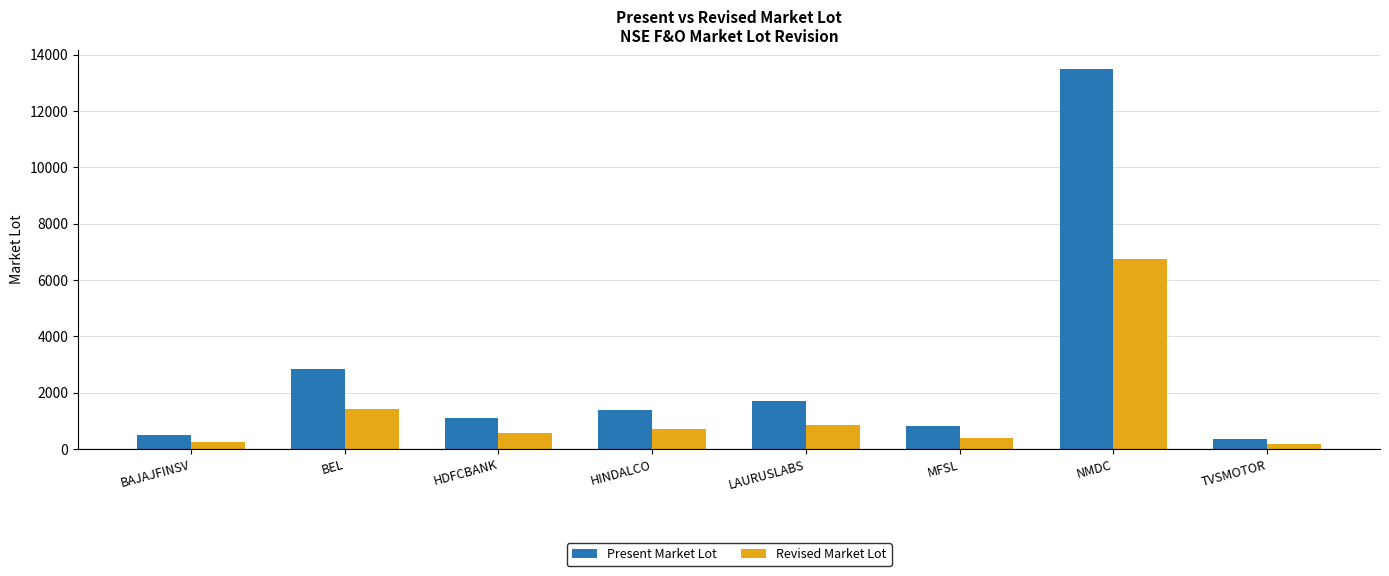

Reading left to right, what are all the values shown in this chart?

Present Market Lot: BAJAJFINSV=500	BEL=2850	HDFCBANK=1100	HINDALCO=1400	LAURUSLABS=1700	MFSL=800	NMDC=13500	TVSMOTOR=350
Revised Market Lot: BAJAJFINSV=250	BEL=1425	HDFCBANK=550	HINDALCO=700	LAURUSLABS=850	MFSL=400	NMDC=6750	TVSMOTOR=175